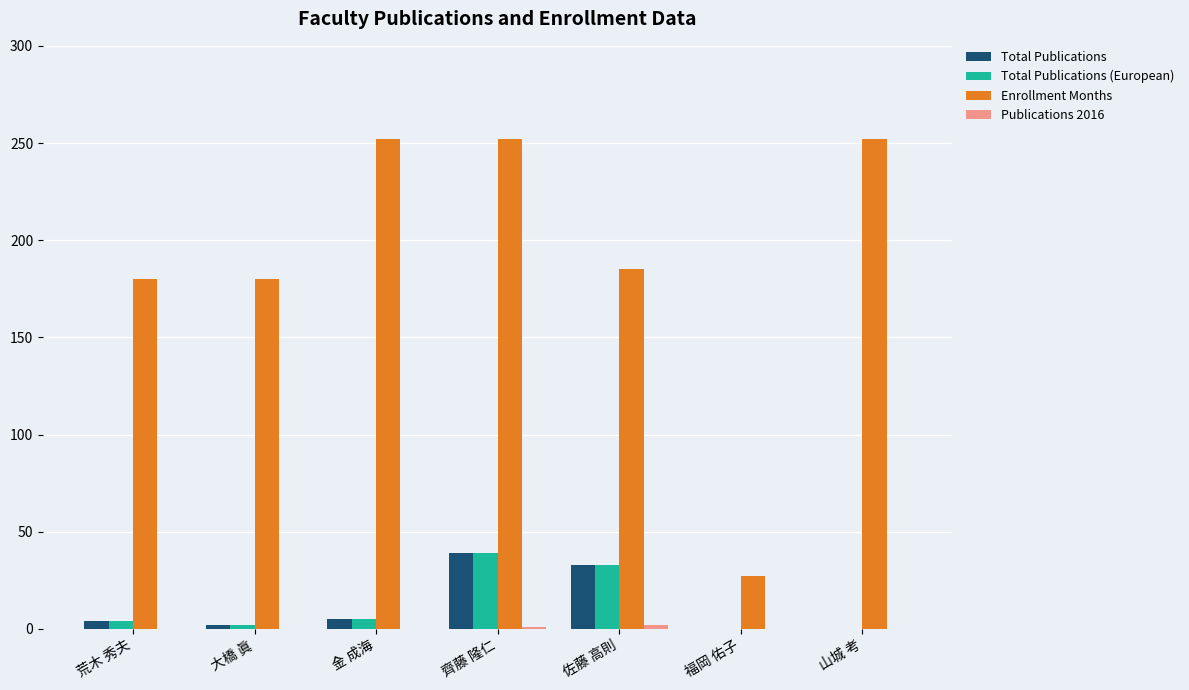

How many series are shown in this chart?

4